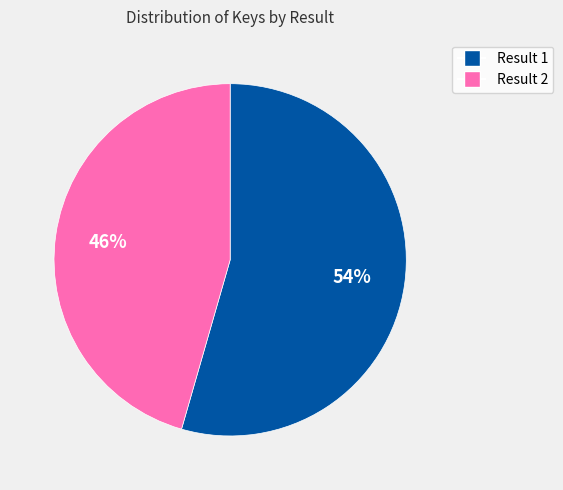

Do Result 2 and Result 1 together represent more than half of the pie?

Yes